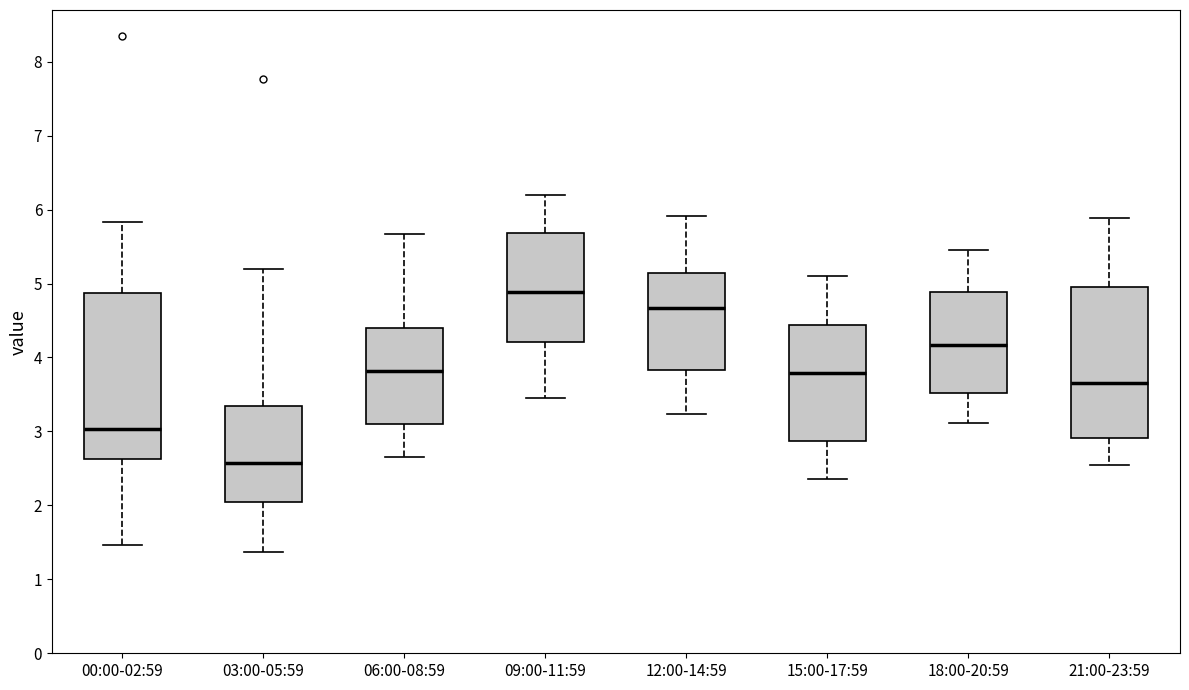

Which box's median line is the lowest?

03:00-05:59